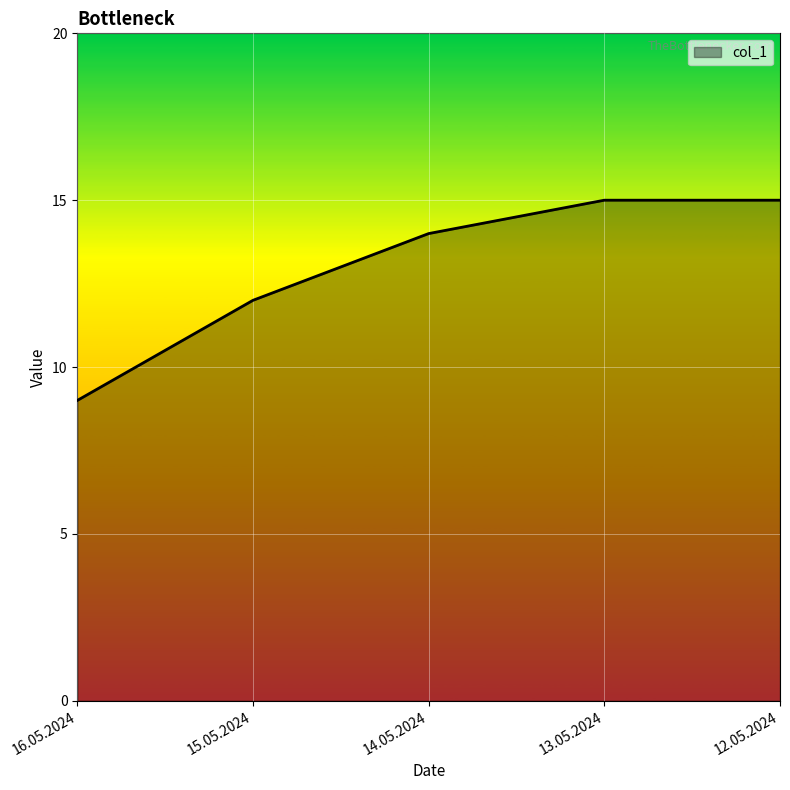

What is the average value?

13